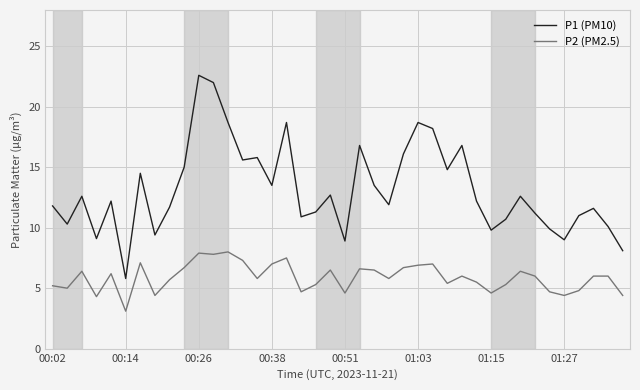

What is the maximum value shown in the chart?

22.6